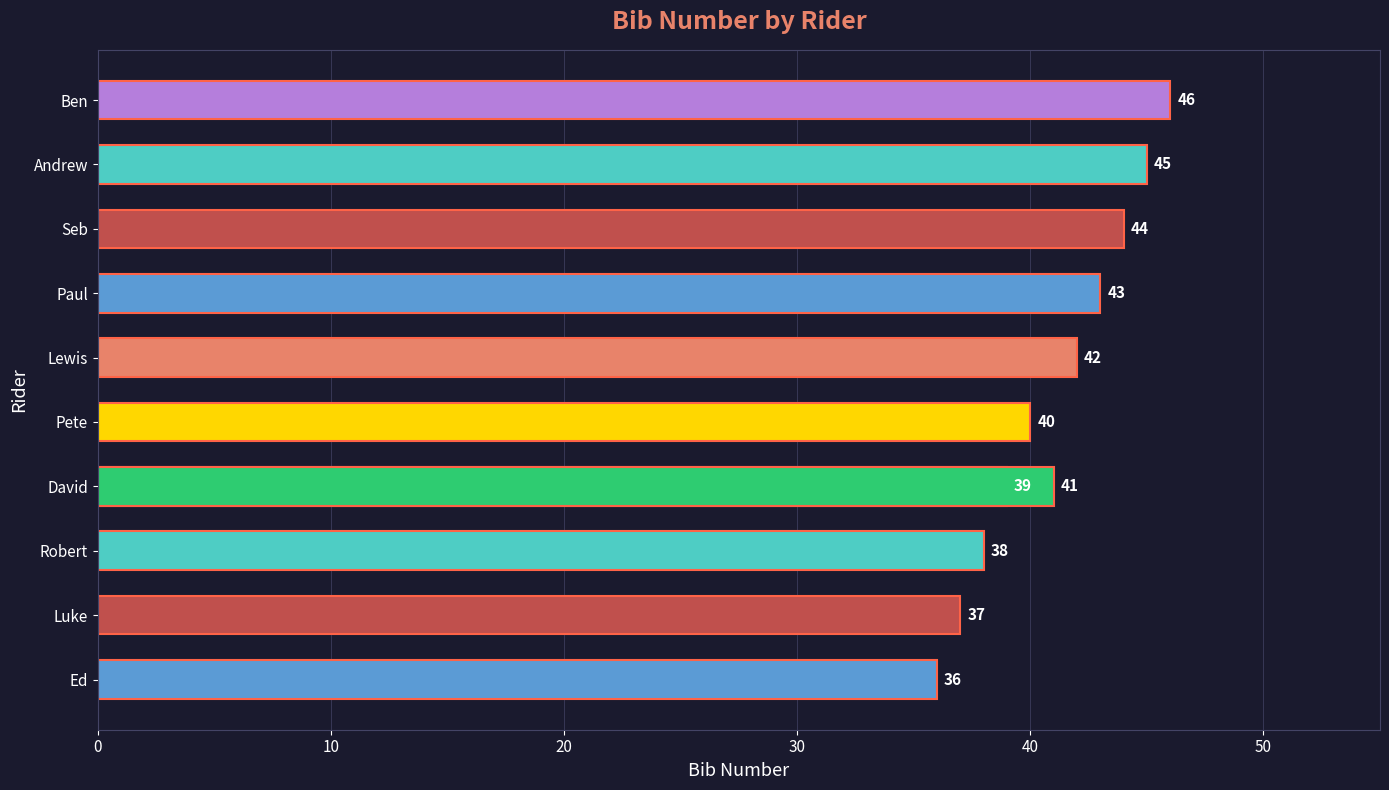

True or false: the data shows 64 at Pete.

False